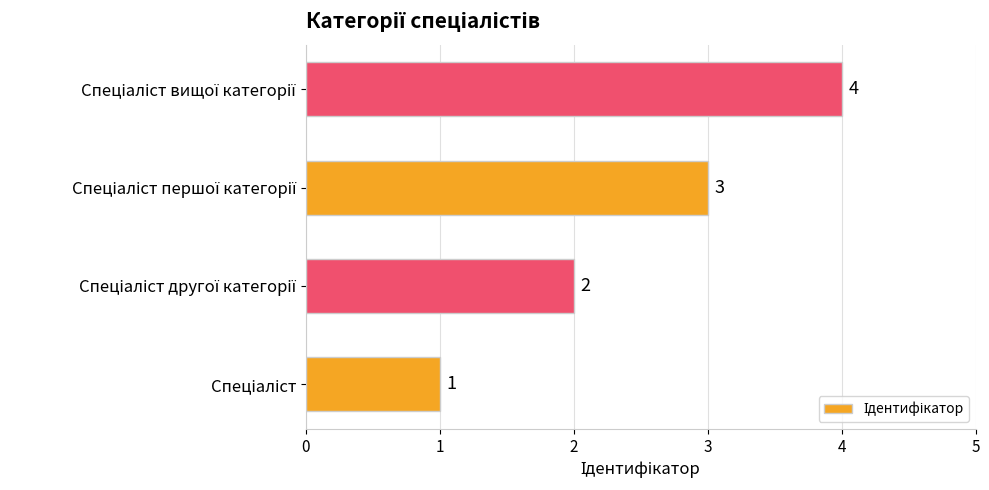

What is the sum of all values?

10